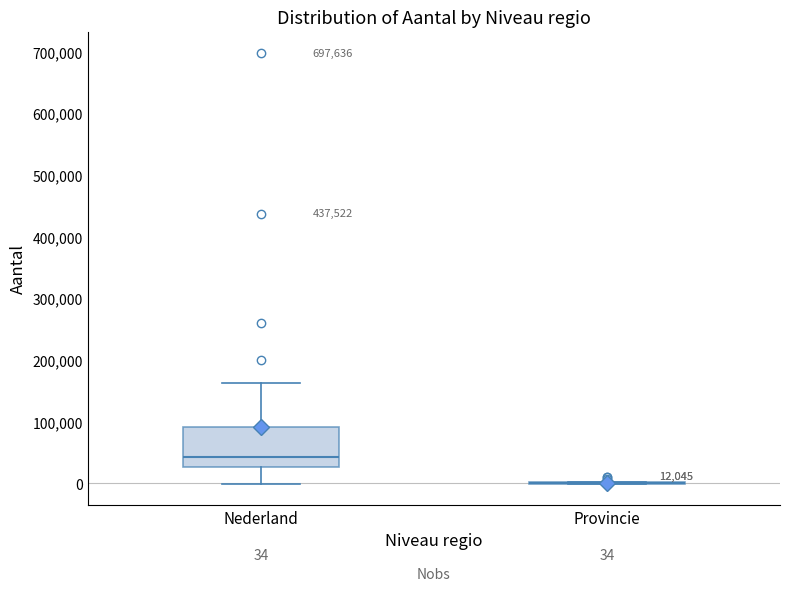

Comparing the boxes themselves (not the whiskers), which one is the tallest?

Nederland